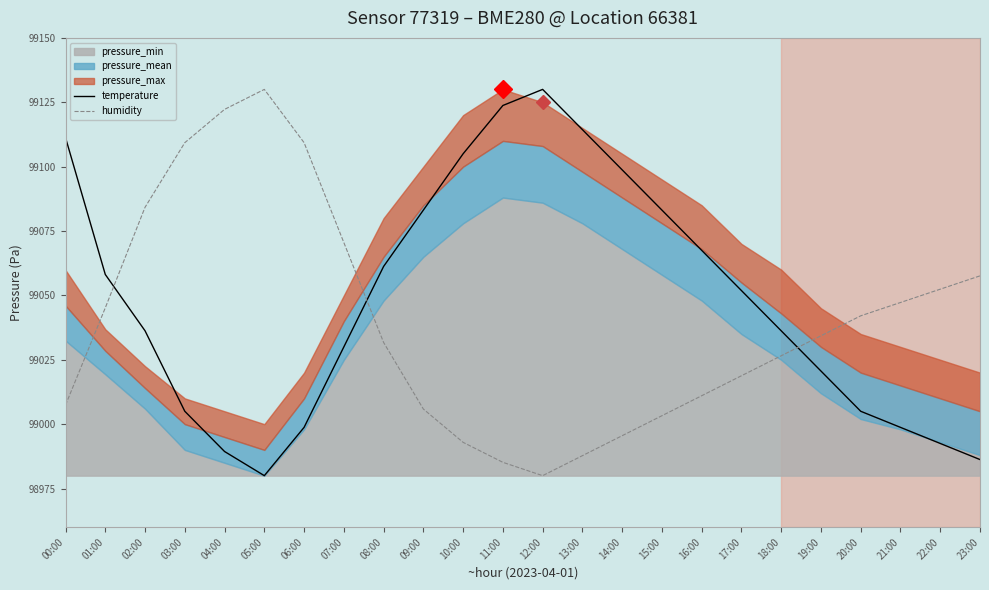

Which series has the largest total across all categories?

temperature